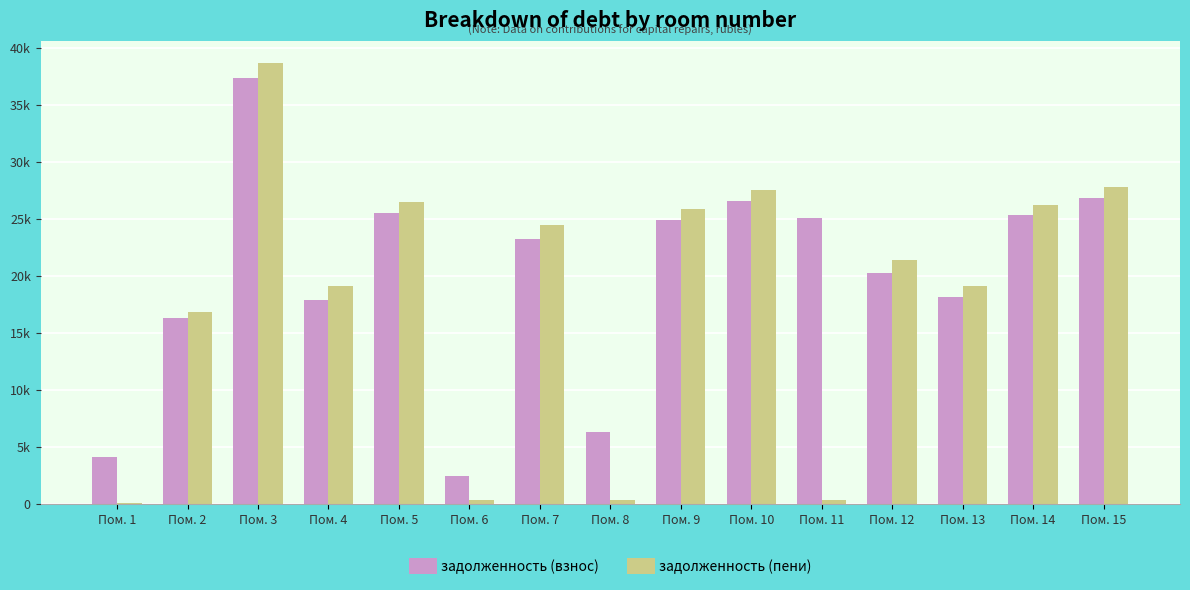

What are all the series names shown in the legend?

задолженность (взнос), задолженность (пени)